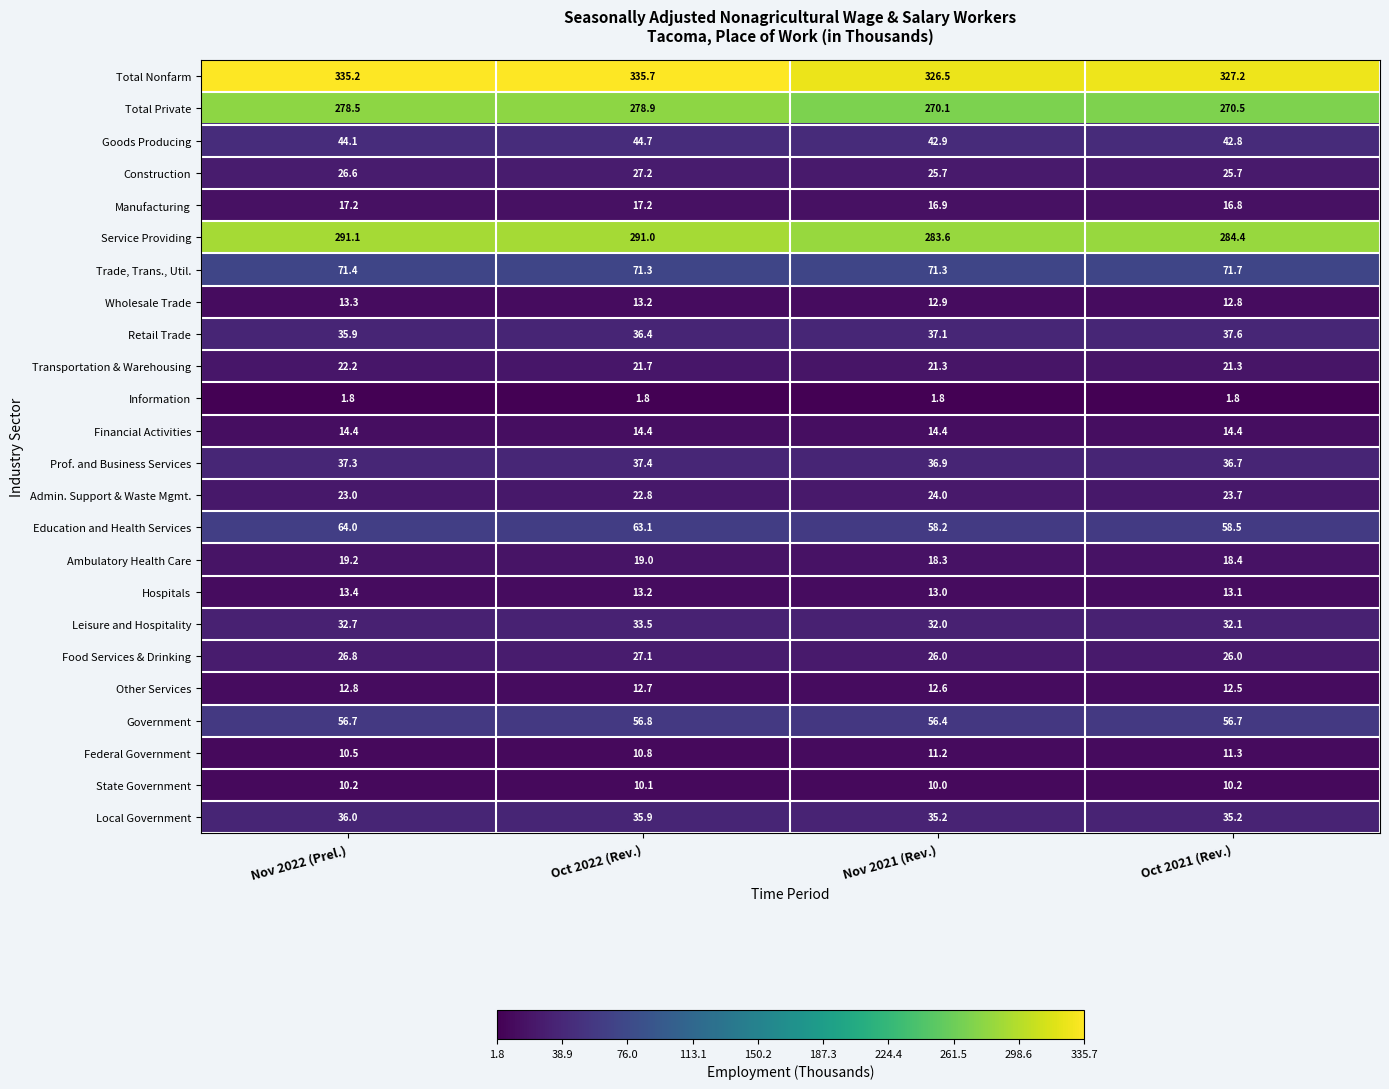

Is the value of Government at Oct 2021 (Rev.) greater than the value of Retail Trade at Nov 2022 (Prel.)?

Yes